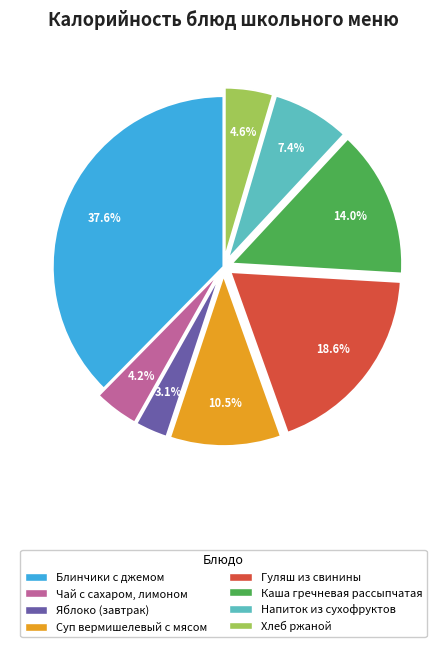

Count the number of slices in the pie.

8